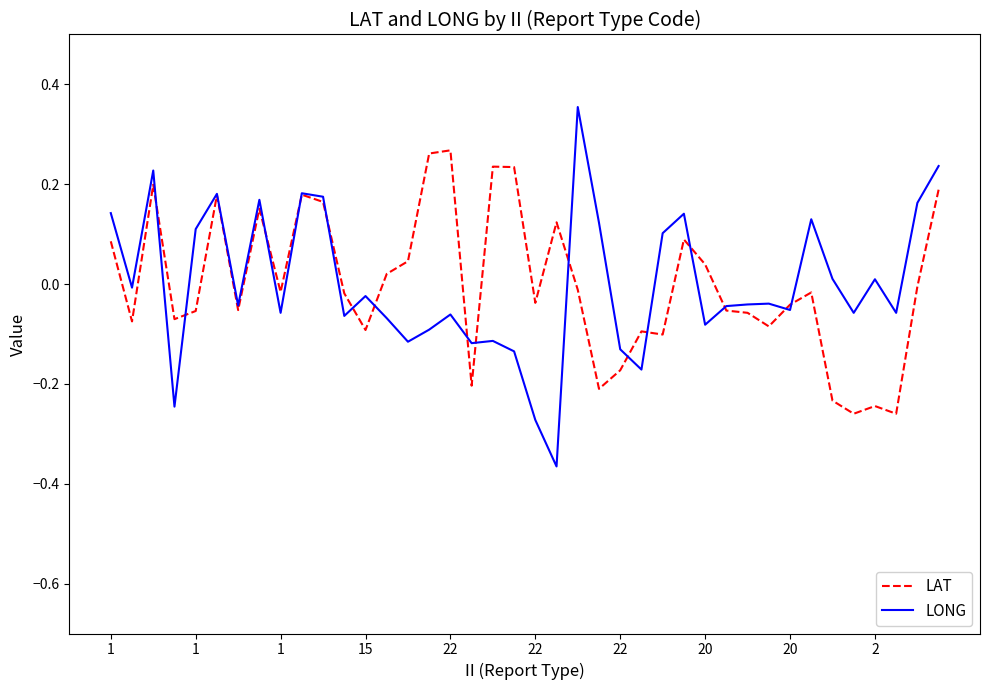

Rank the series by their maximum value, from lowest to highest.

LAT, LONG